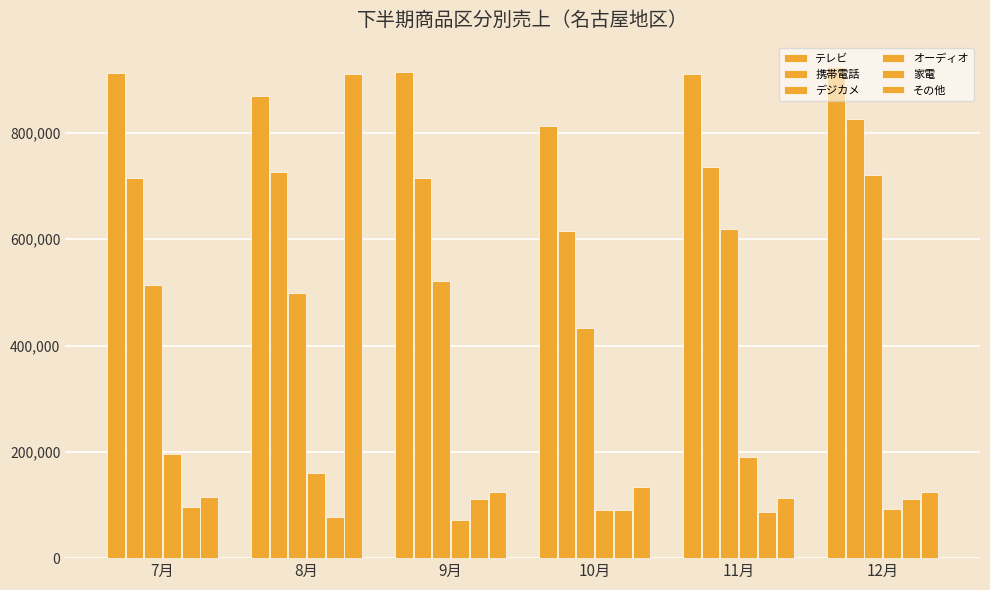

How many bars are there in each group?

6